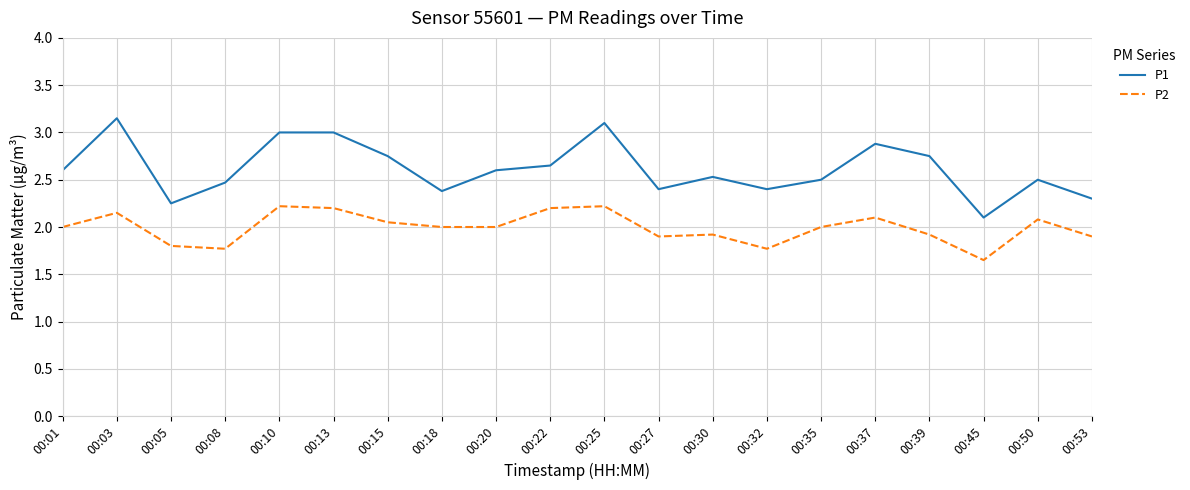

Which series has the widest spread of values?

P1